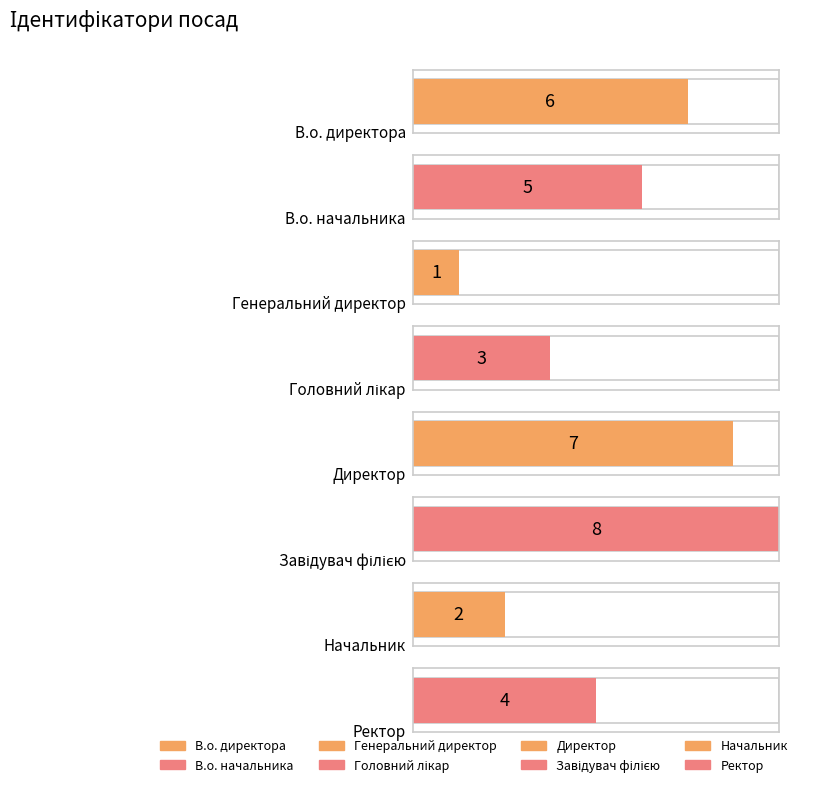

Reading left to right, what are all the values shown in this chart?

6	5	1	3	7	8	2	4